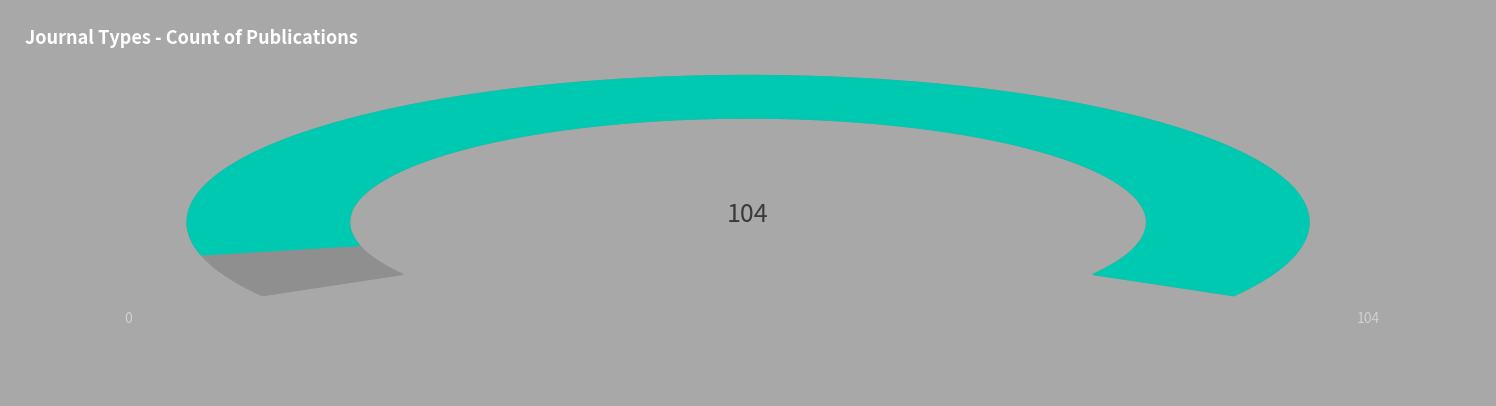

Is journal the majority of the pie?

Yes